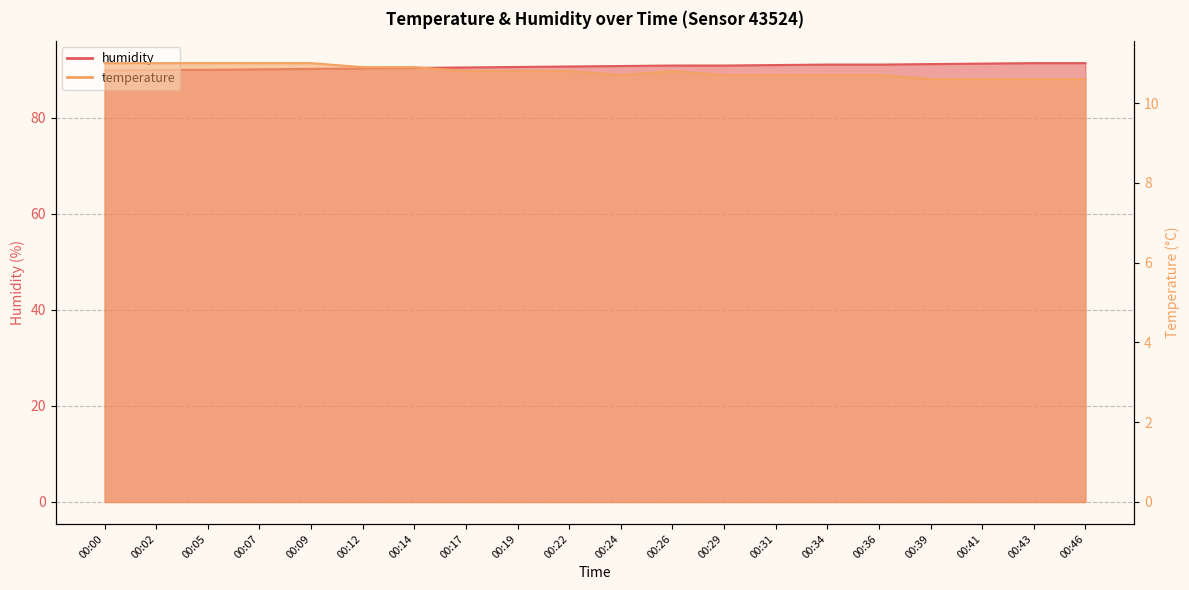

What is the greatest value displayed?

91.4